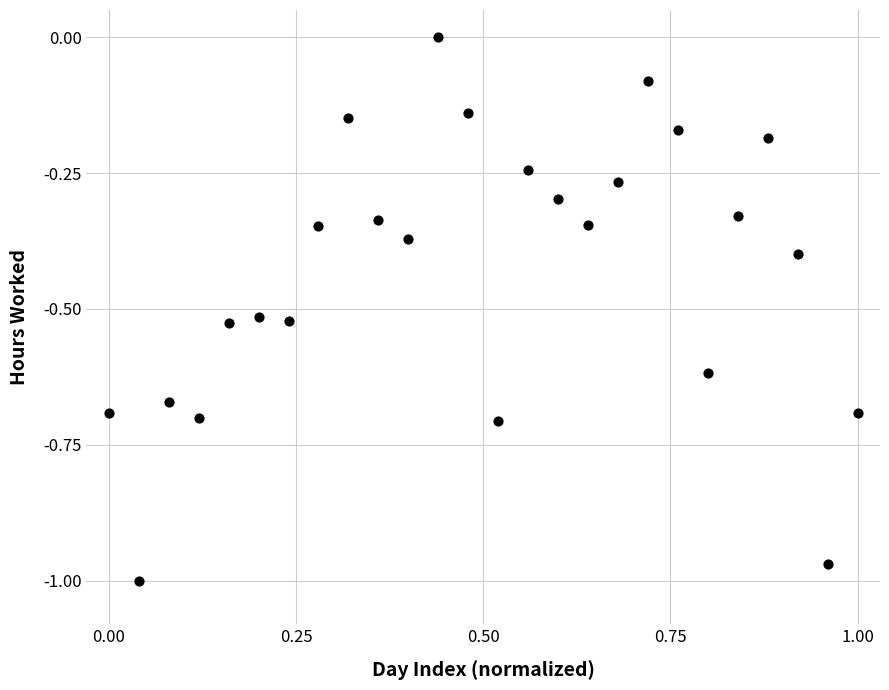

What is the range of Y values (max minus min)?

1.0